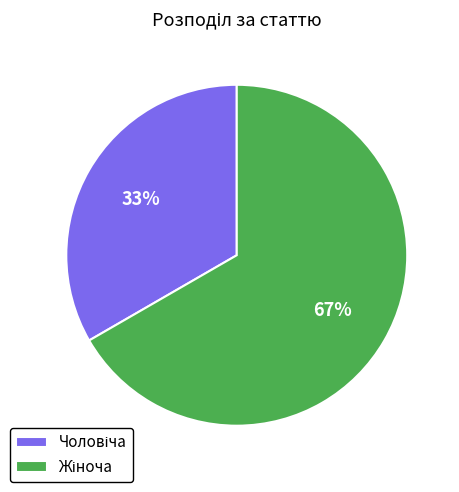

To the nearest percent, what is the average slice percentage?

50%